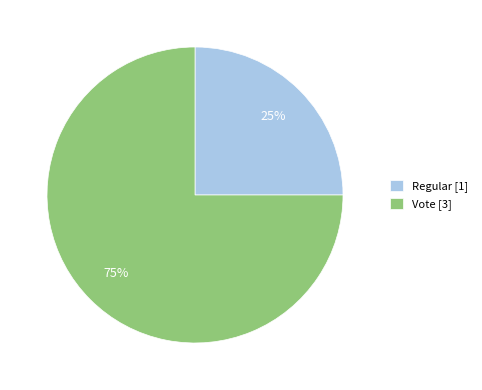

To the nearest percent, what portion does Regular [1] represent?

25%